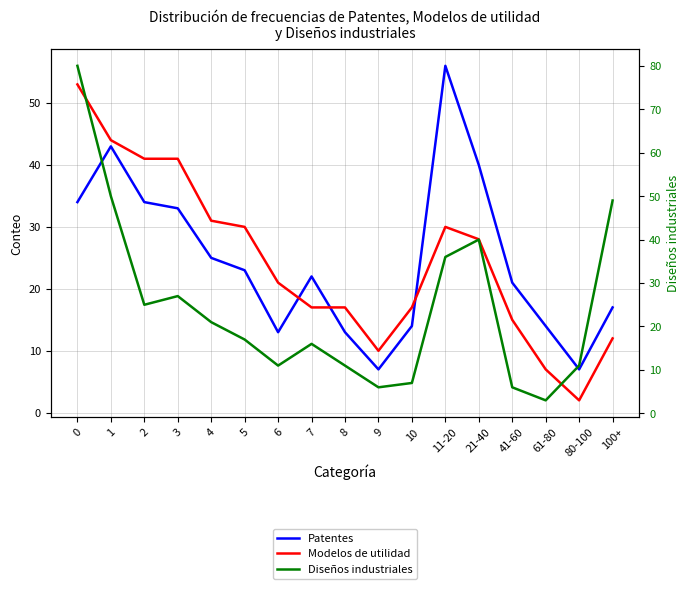

What is the spread (max minus min) of values at 3?

14